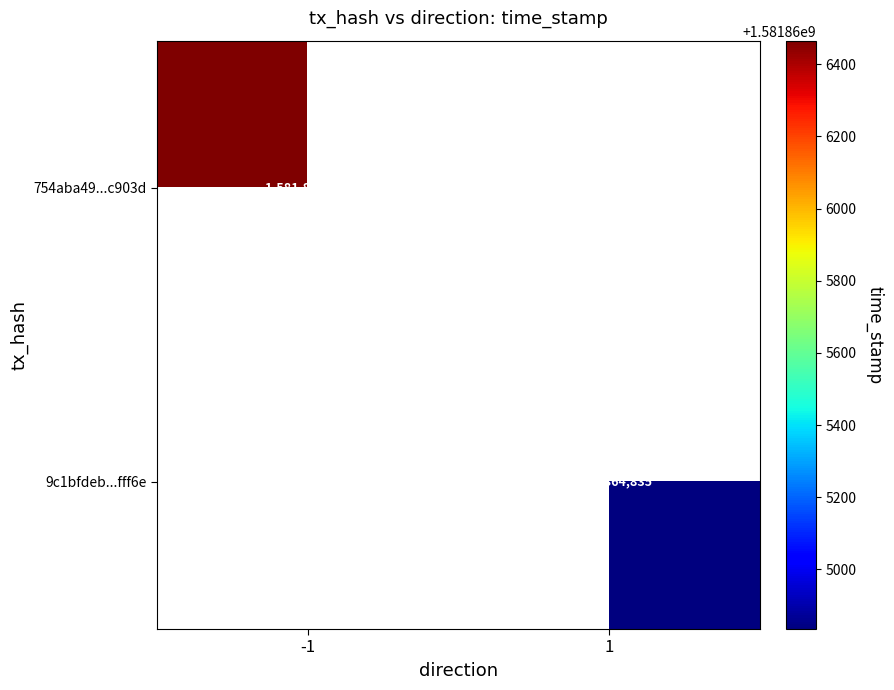

Is it true that 754aba49...c903d equals 2322181613 at -1?

False